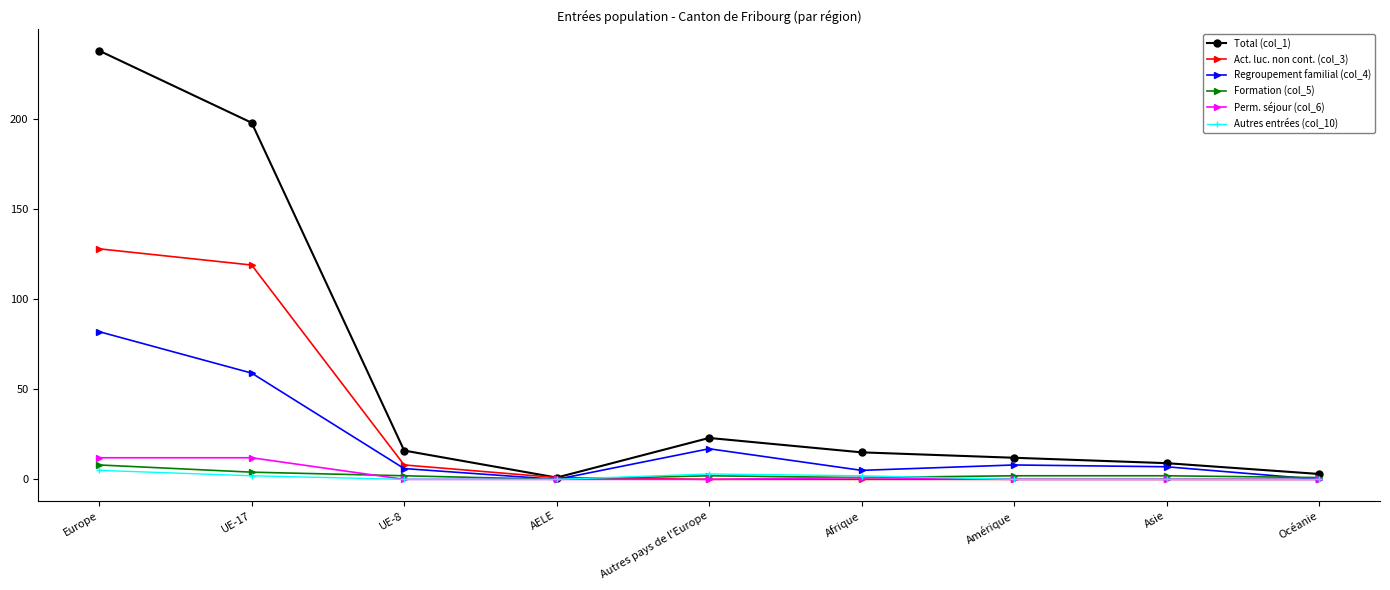

What is the label of the 5th point from the right?

Autres pays de l'Europe